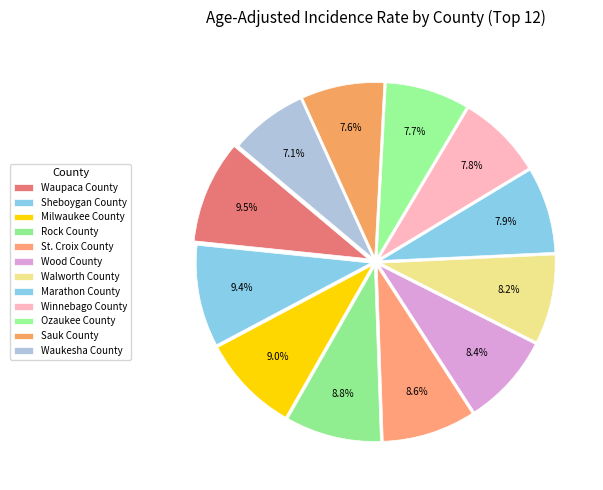

To the nearest percent, what portion does Walworth County represent?

8%